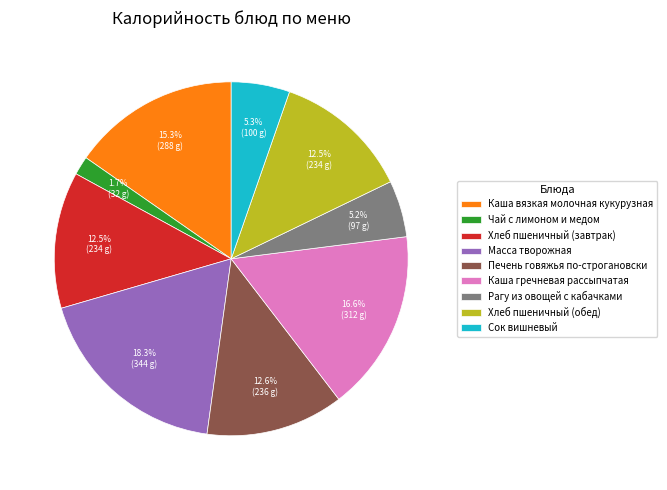

How much of the chart is everything except Печень говяжья по-строгановски?

87.4%